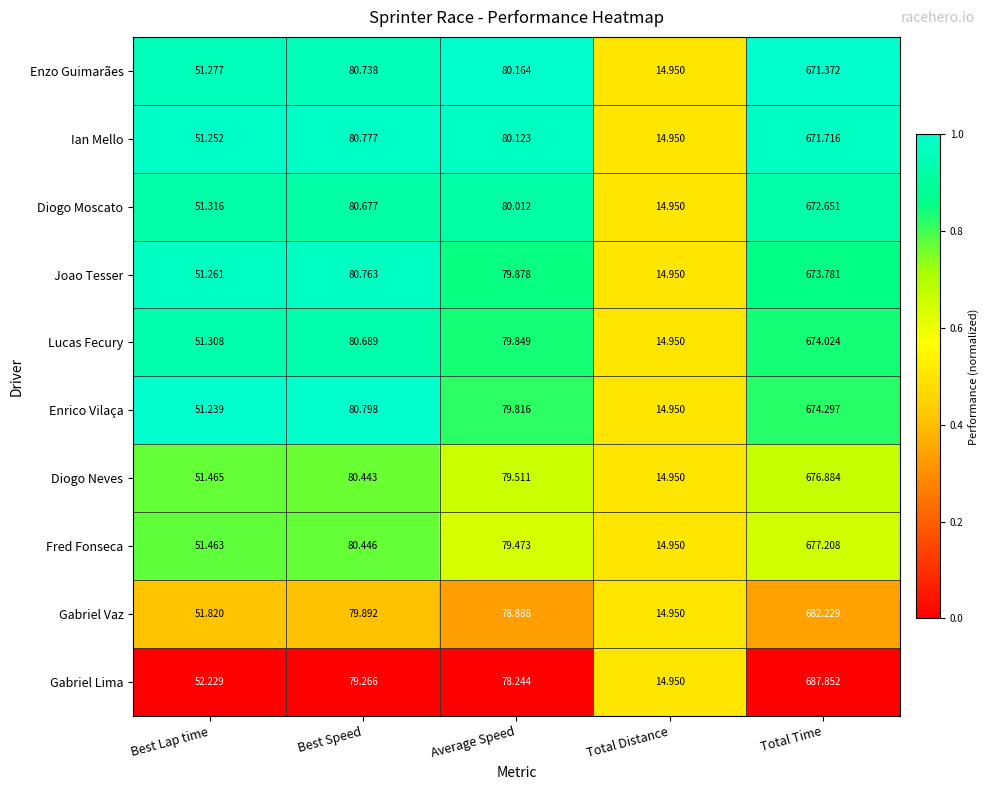

At which label does Ian Mello reach its minimum?

Total Distance